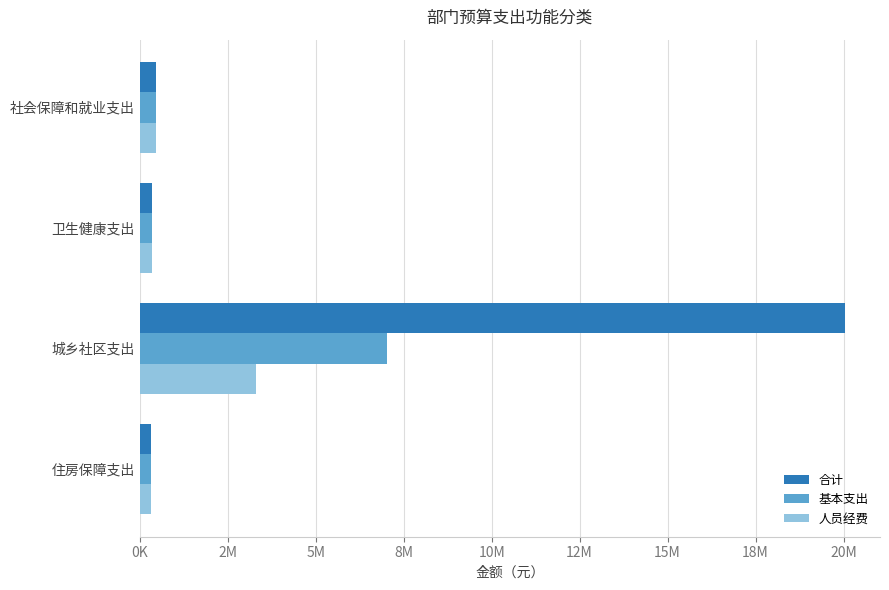

What are all the series names shown in the legend?

合计, 基本支出, 人员经费